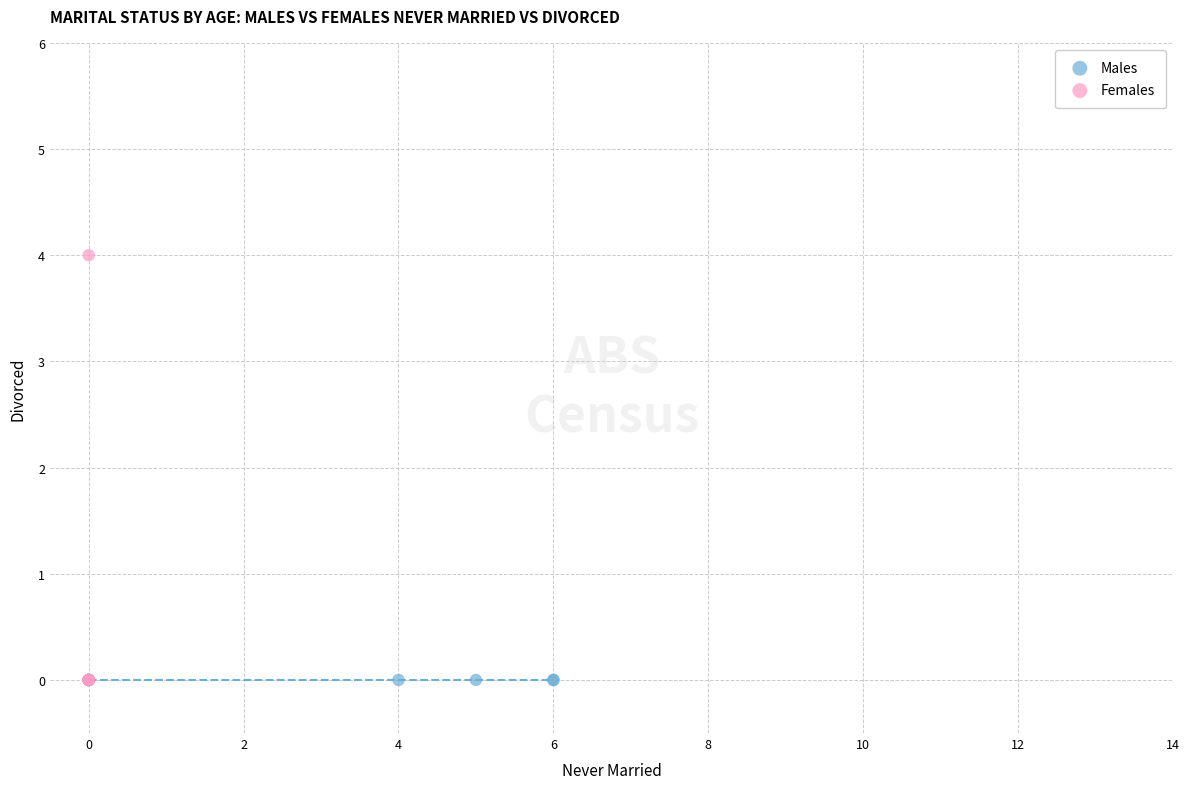

Which series contains the highest Y value?

Females